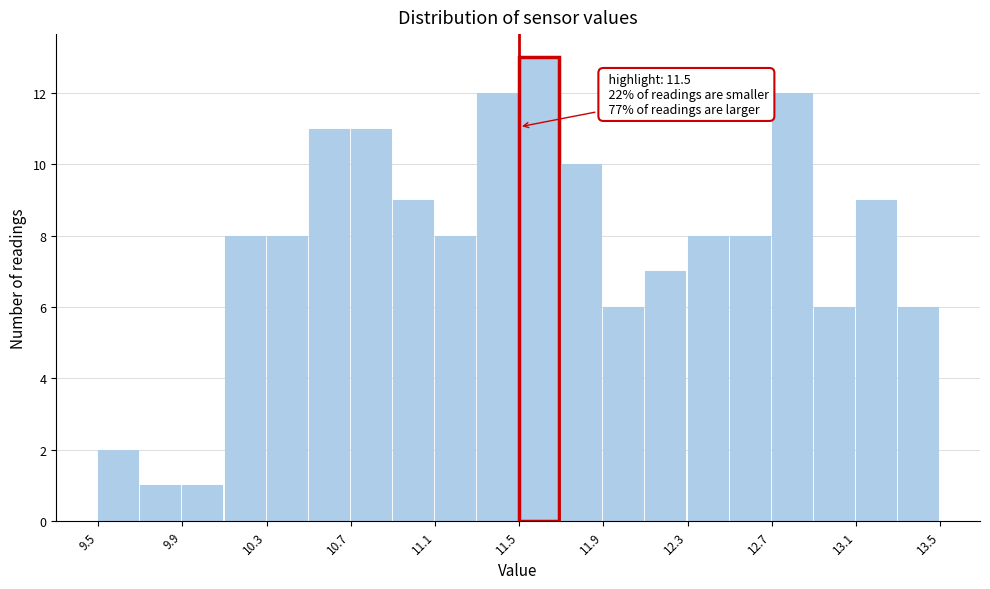

Which range on the x-axis has the tallest bar?

11.5 to 11.7